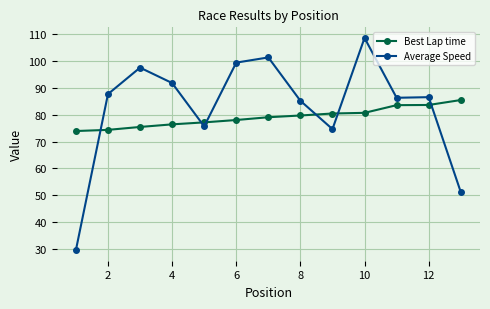

True or false: Average Speed and Best Lap time cross at least once.

True